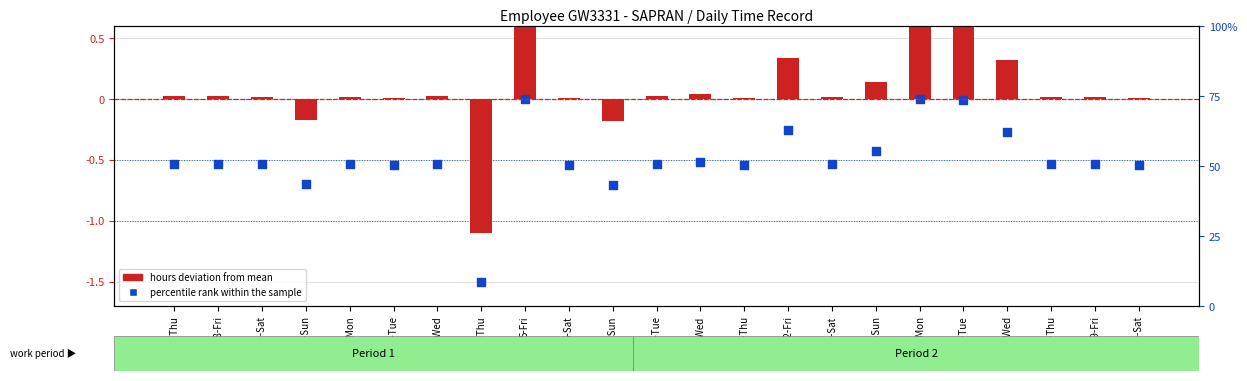

At which category is the sum across all series the highest?

5-Fri